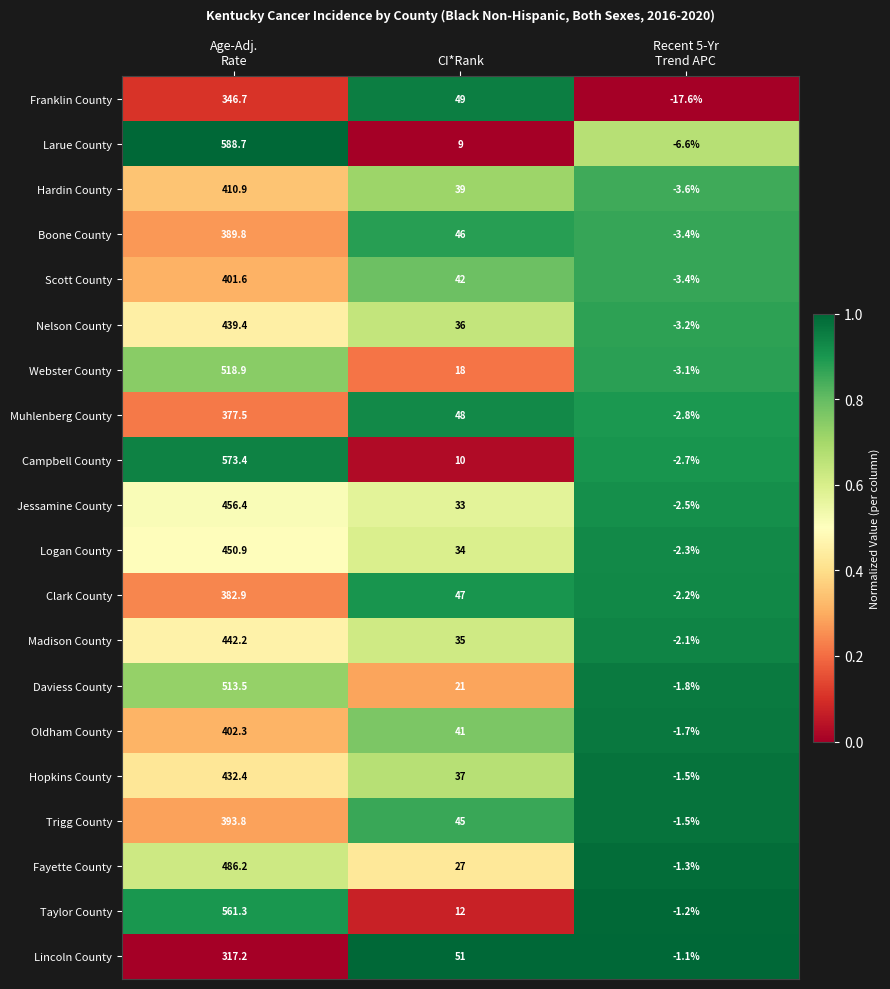

Which series has the widest spread of values?

Larue County